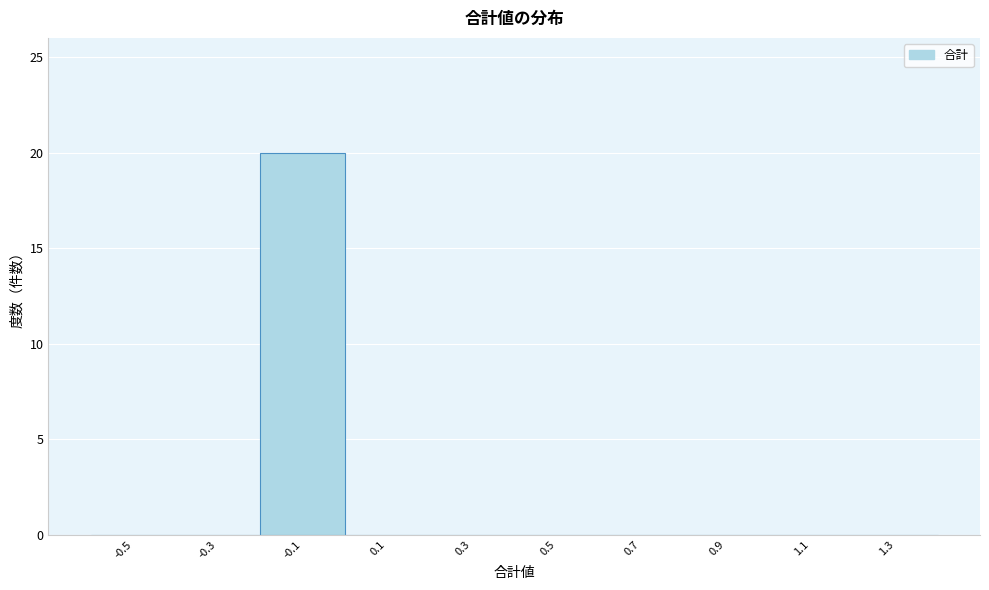

Reading left to right, list all the values displayed in this chart.

-0.5=0	-0.3=0	-0.1=20	0.1=0	0.3=0	0.5=0	0.7=0	0.9=0	1.1=0	1.3=0